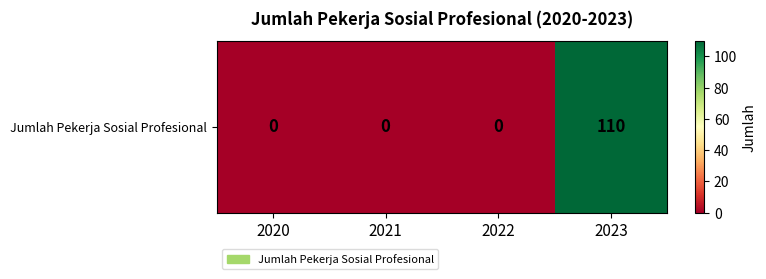

List the labels in order of value, largest first.

2023, 2020, 2021, 2022